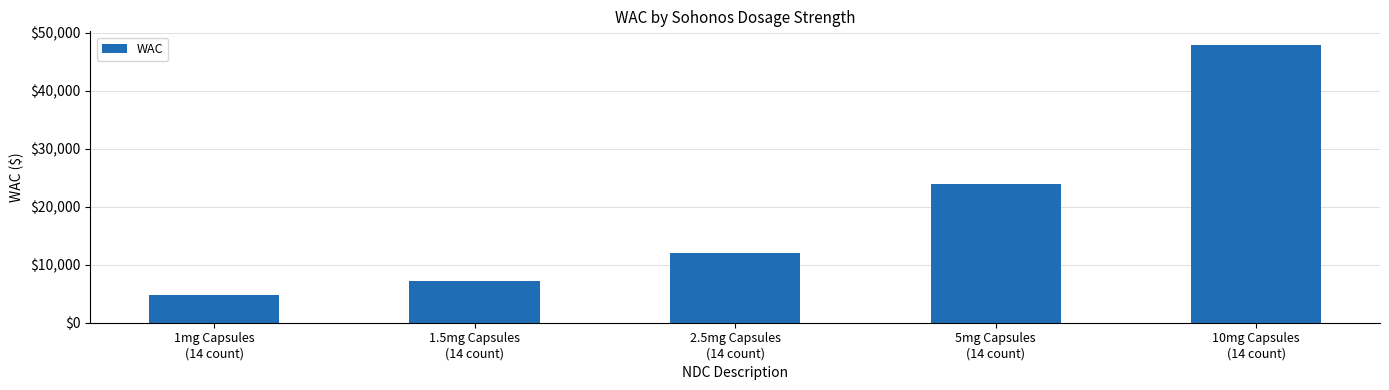

How many series are shown in this chart?

1